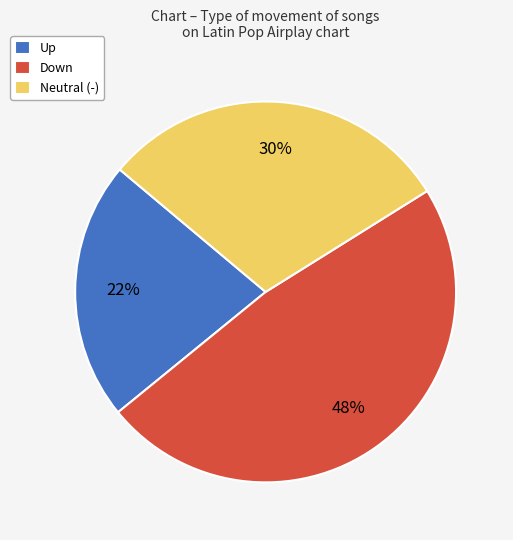

Which slice is the smallest?

Up